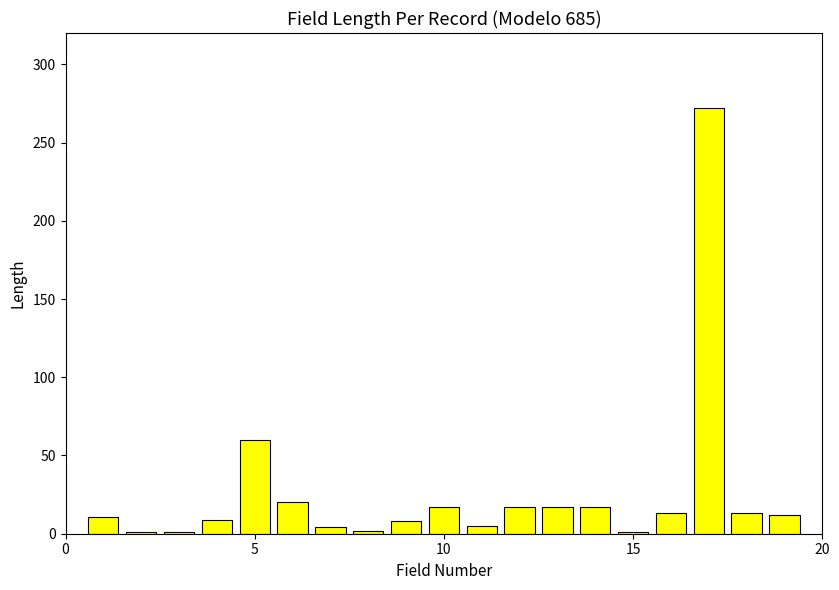

What is the average value?

26